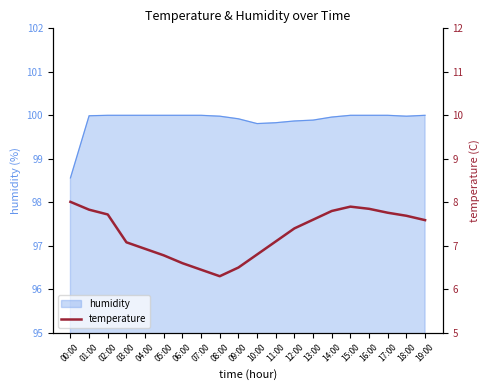

Reading right to left, what are all the values shown in this chart?

19:00=7.6	18:00=7.7	17:00=7.8	16:00=7.8	15:00=7.9	14:00=7.8	13:00=7.6	12:00=7.4	11:00=7.1	10:00=6.8	09:00=6.5	08:00=6.3	07:00=6.5	06:00=6.6	05:00=6.8	04:00=6.9	03:00=7.1	02:00=7.7	01:00=7.8	00:00=8.0